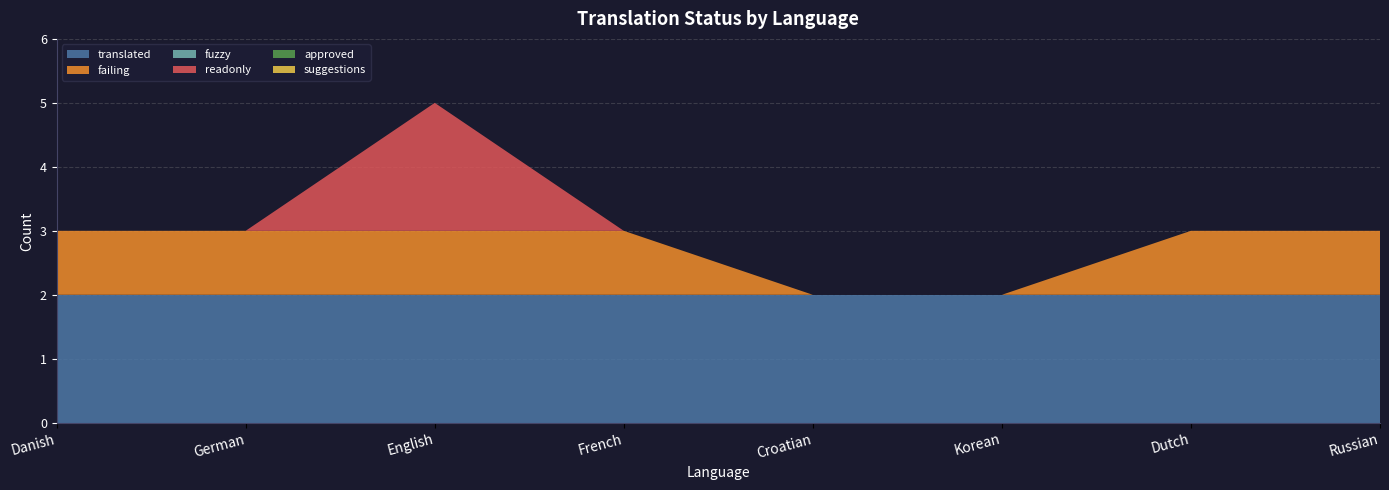

Reading right to left, list all the values displayed in this chart.

translated: Russian=2	Dutch=2	Korean=2	Croatian=2	French=2	English=2	German=2	Danish=2
failing: Russian=1	Dutch=1	Korean=0	Croatian=0	French=1	English=1	German=1	Danish=1
fuzzy: Russian=0	Dutch=0	Korean=0	Croatian=0	French=0	English=0	German=0	Danish=0
readonly: Russian=0	Dutch=0	Korean=0	Croatian=0	French=0	English=2	German=0	Danish=0
approved: Russian=0	Dutch=0	Korean=0	Croatian=0	French=0	English=0	German=0	Danish=0
suggestions: Russian=0	Dutch=0	Korean=0	Croatian=0	French=0	English=0	German=0	Danish=0